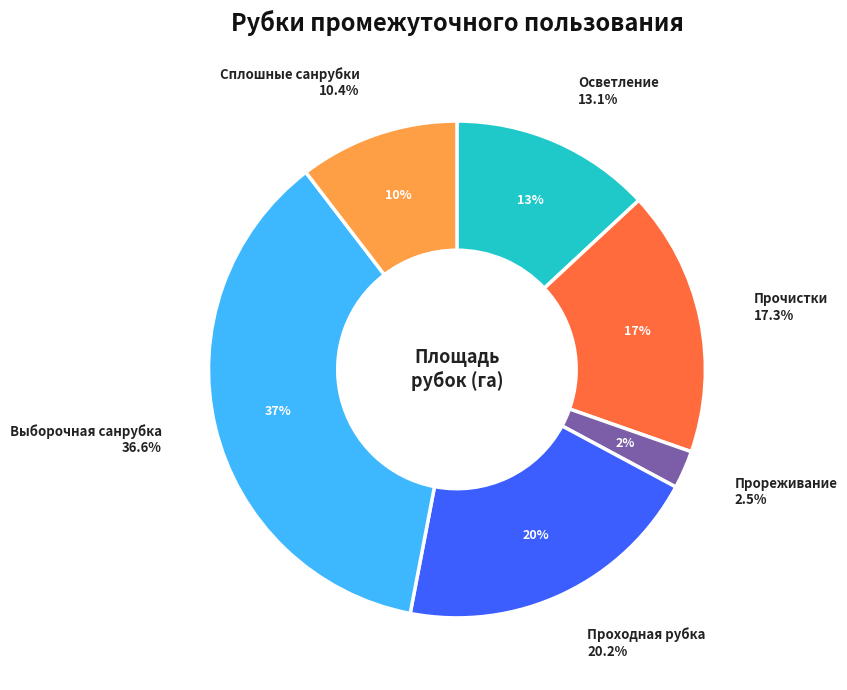

To the nearest percent, what is the difference between the largest and smallest slice percentages?

34%